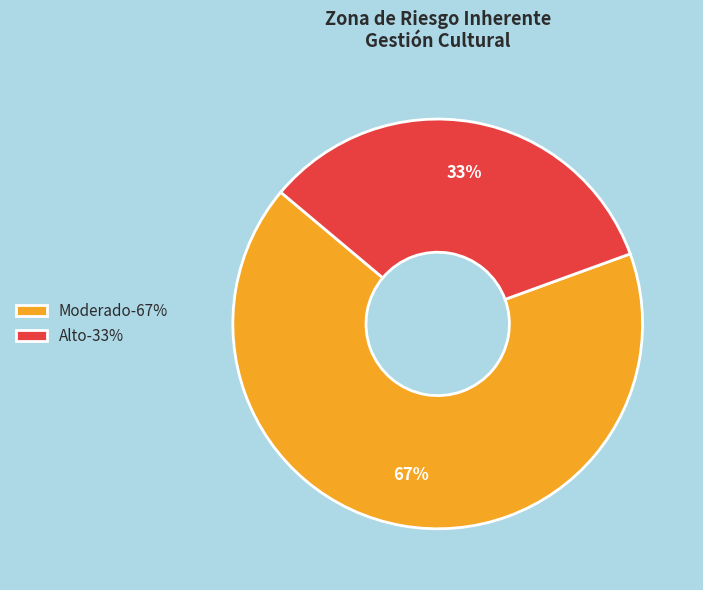

How many slices are in this pie chart?

2